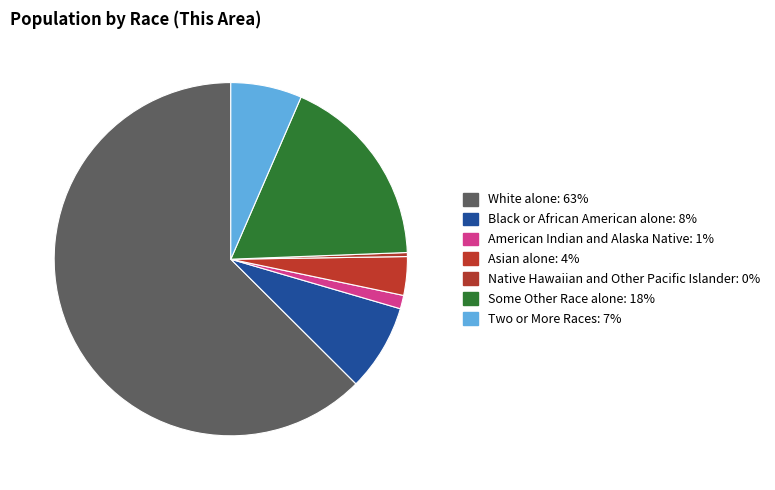

To the nearest percent, what is the difference between the Black or African American alone and Some Other Race alone slice percentages?

10%